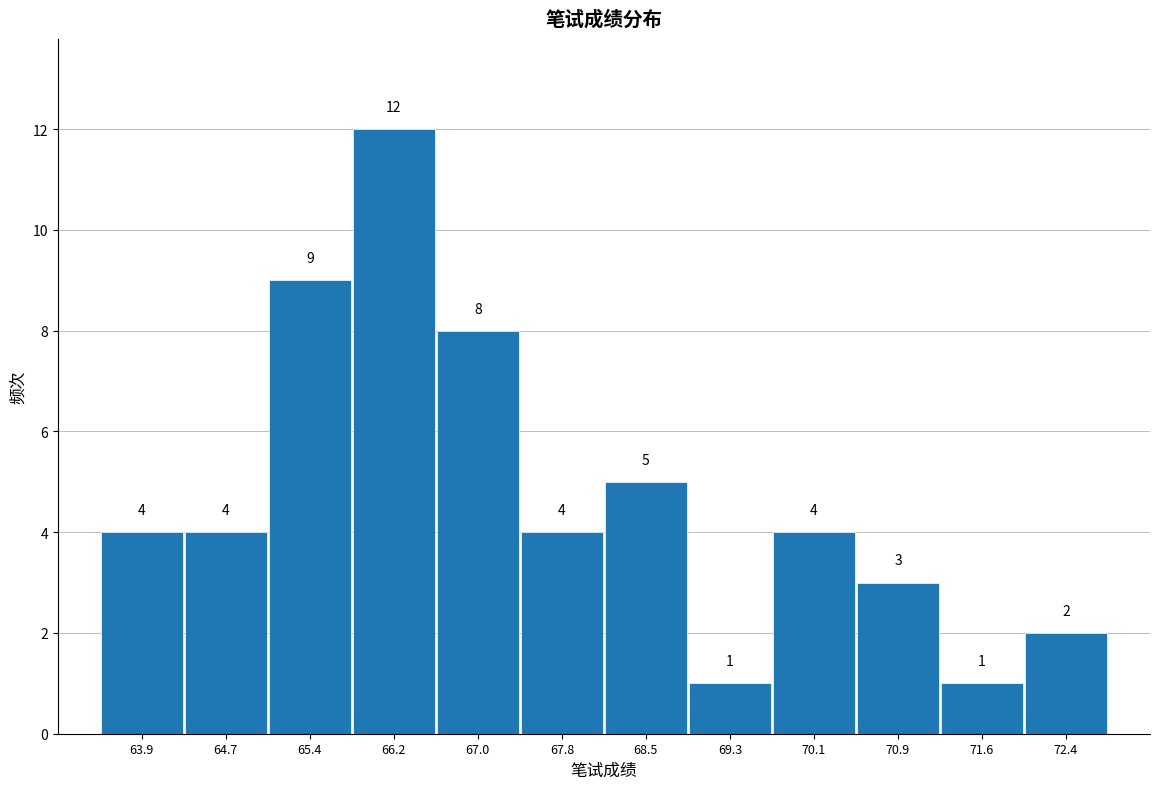

Reading left to right, list every bar in this chart as the range it spans on the x-axis followed by its height. The bar edges are not printed on the chart, so give them approximately, as read against the axis.

63.5 to 64.3: 4
64.3 to 65.1: 4
65.1 to 65.8: 9
65.8 to 66.6: 12
66.6 to 67.4: 8
67.4 to 68.2: 4
68.2 to 68.9: 5
68.9 to 69.7: 1
69.7 to 70.5: 4
70.5 to 71.3: 3
71.3 to 72.0: 1
72.0 to 72.8: 2